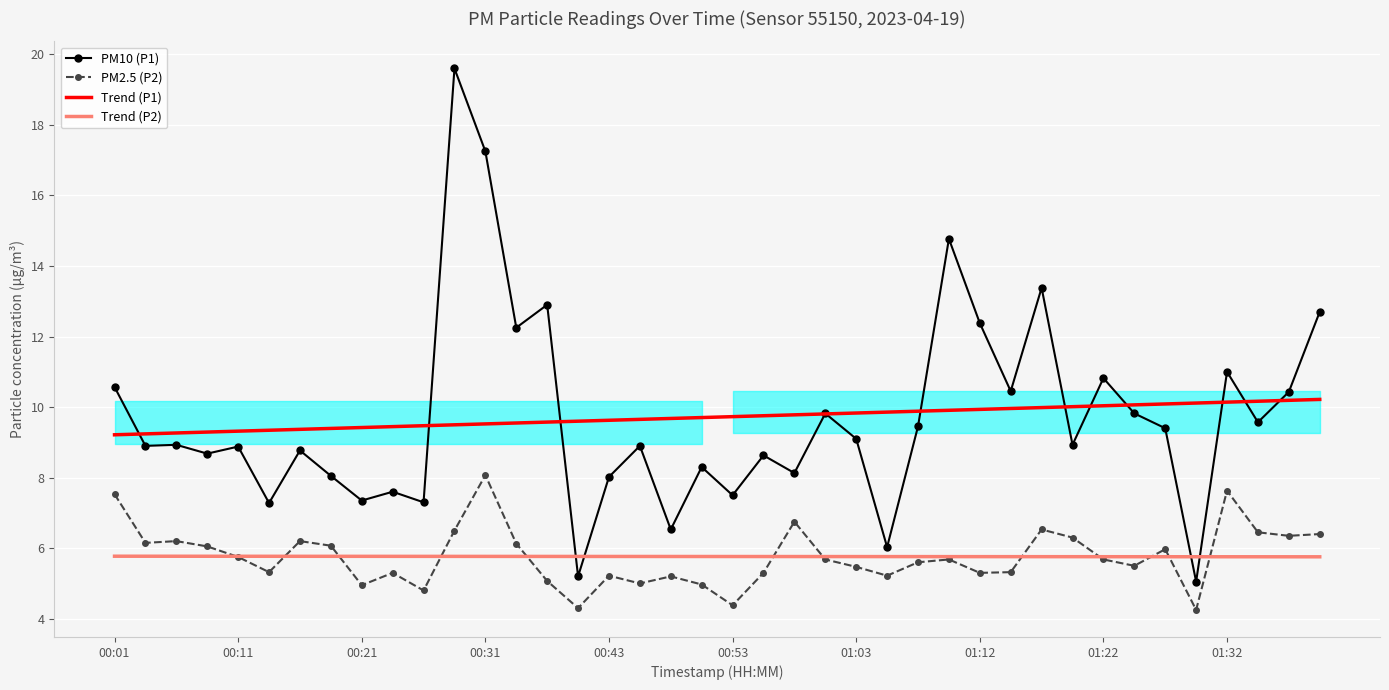

Reading left to right, transcribe all the data shown in this chart.

PM10 (P1): 10.6	8.9	8.9	8.7	8.9	7.3	8.8	8.1	7.3	7.6	7.3	19.6	17.2	12.2	12.9	5.2	8.0	8.9	6.5	8.3	7.5	8.6	8.1	9.8	9.1	6.0	9.4	14.8	12.4	10.4	13.4	8.9	10.8	9.8	9.4	5.0	11.0	9.6	10.4	12.7
PM2.5 (P2): 7.5	6.2	6.2	6.0	5.8	5.3	6.2	6.1	5.0	5.3	4.8	6.5	8.1	6.1	5.1	4.3	5.2	5.0	5.2	5.0	4.4	5.3	6.8	5.7	5.5	5.2	5.6	5.7	5.3	5.3	6.5	6.3	5.7	5.5	6.0	4.2	7.6	6.5	6.3	6.4
Trend (P1): 9.2	9.2	9.3	9.3	9.3	9.3	9.4	9.4	9.4	9.4	9.5	9.5	9.5	9.5	9.6	9.6	9.6	9.7	9.7	9.7	9.7	9.8	9.8	9.8	9.8	9.9	9.9	9.9	9.9	10.0	10.0	10.0	10.0	10.1	10.1	10.1	10.1	10.2	10.2	10.2
Trend (P2): 5.8	5.8	5.8	5.8	5.8	5.8	5.8	5.8	5.8	5.8	5.8	5.8	5.8	5.8	5.8	5.8	5.8	5.8	5.8	5.8	5.8	5.8	5.8	5.8	5.8	5.8	5.8	5.8	5.8	5.8	5.8	5.8	5.8	5.8	5.8	5.8	5.8	5.8	5.8	5.8